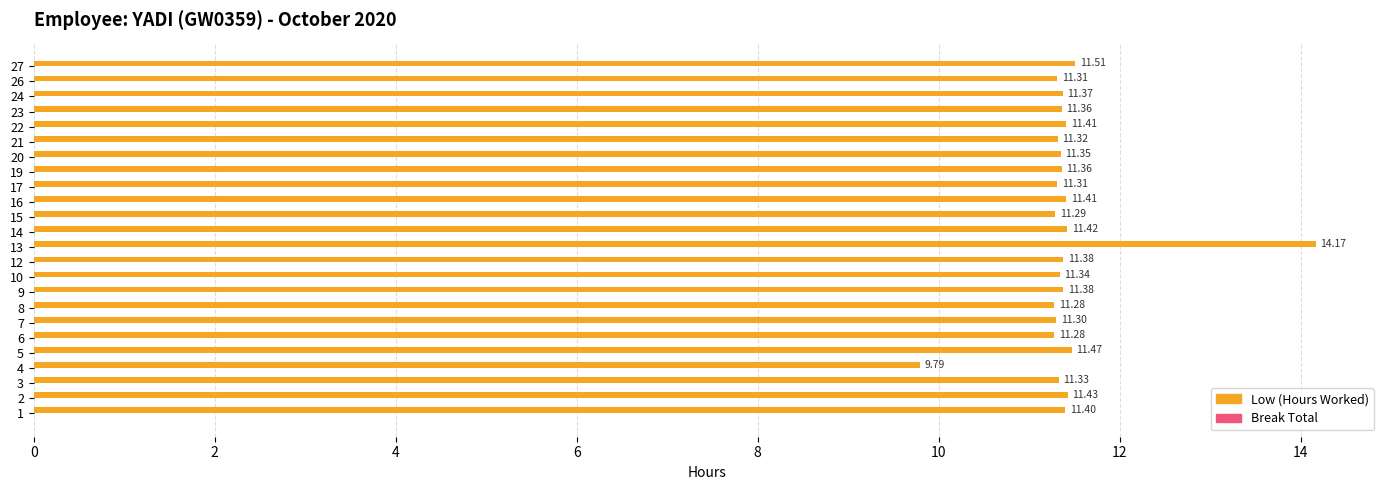

What is the sum of the values at 16 and 22?

22.8